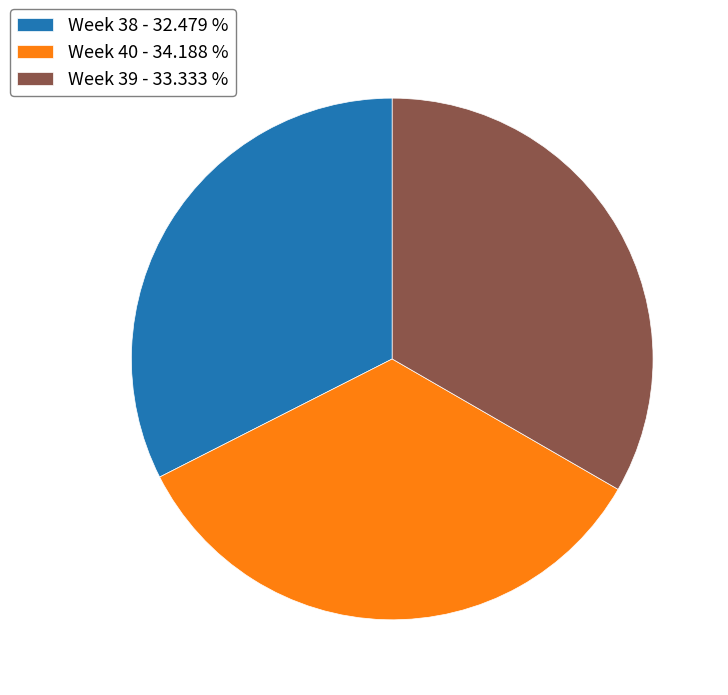

Rank the categories by value from highest to lowest.

Week 40, Week 39, Week 38